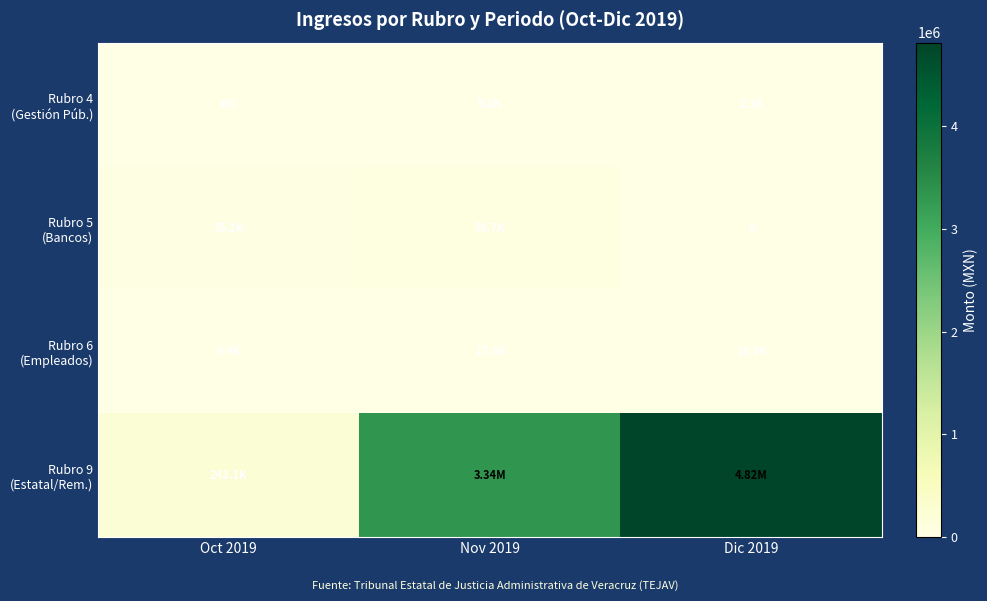

What is the difference between the second highest and minimum values in the Rubro 4 (Gestión Púb.) series?

2046.9